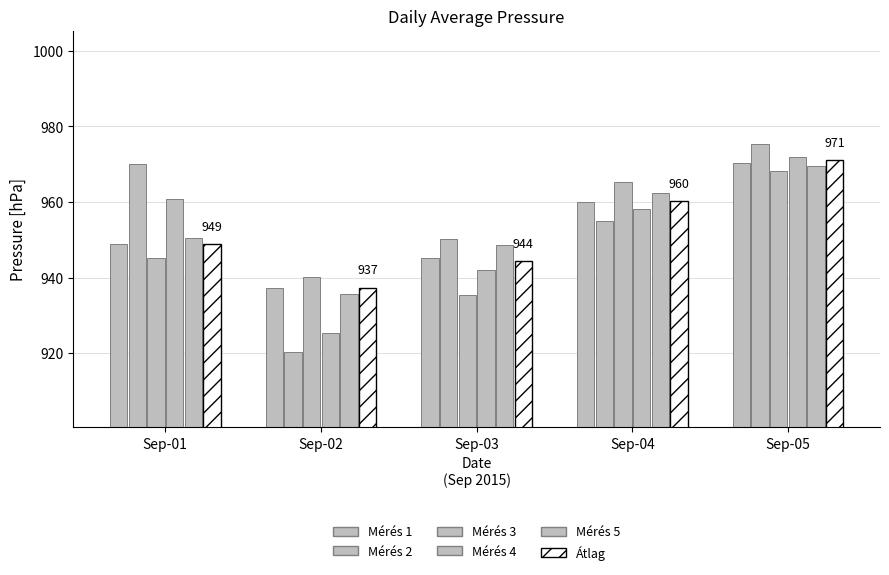

Are the bars grouped side by side (vs. stacked)?

Yes